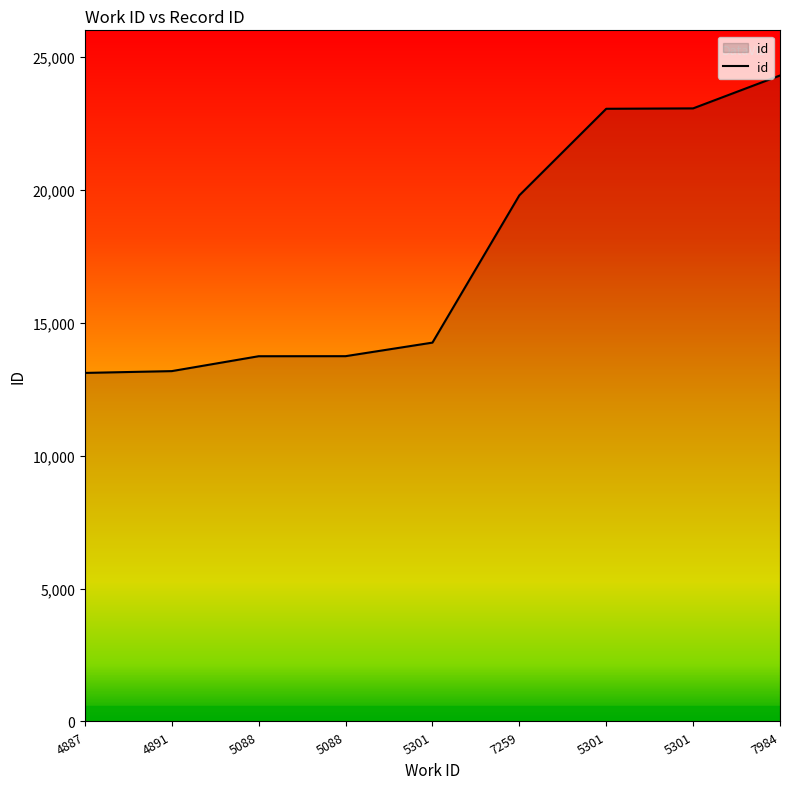

What is the average value?

17581